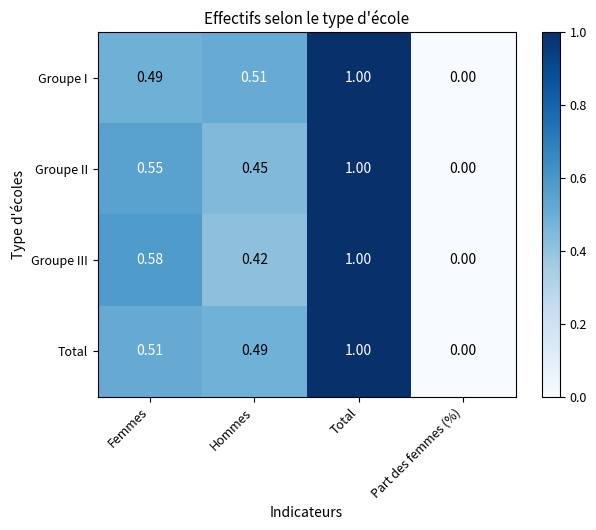

Rank the series at Femmes from highest to lowest value.

Groupe III, Groupe II, Total, Groupe I